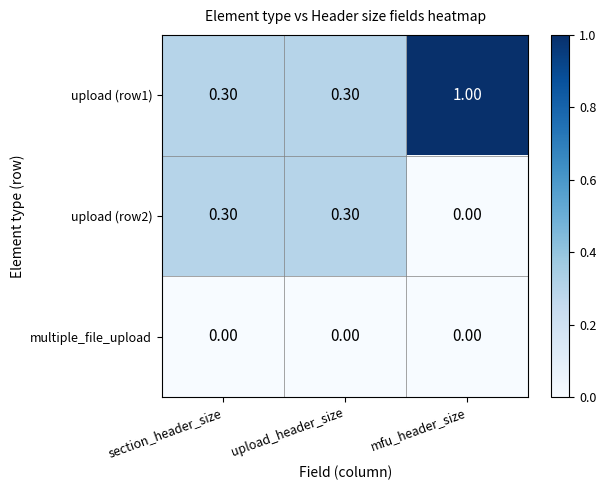

What is the total value across all series at upload_header_size?

0.6